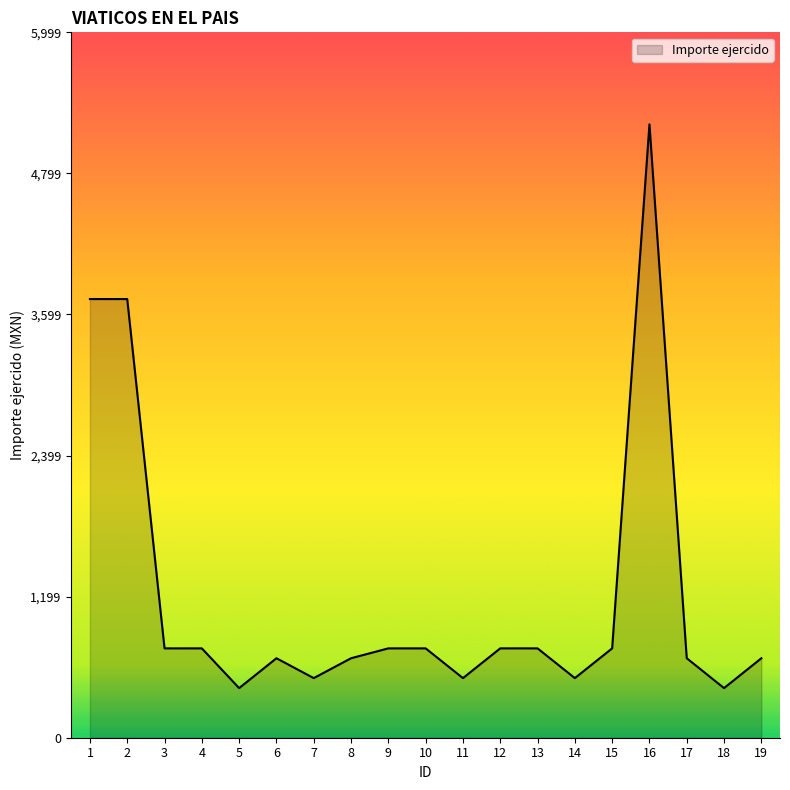

Approximately how many times larger is the value at 2 compared to 18?

8.8